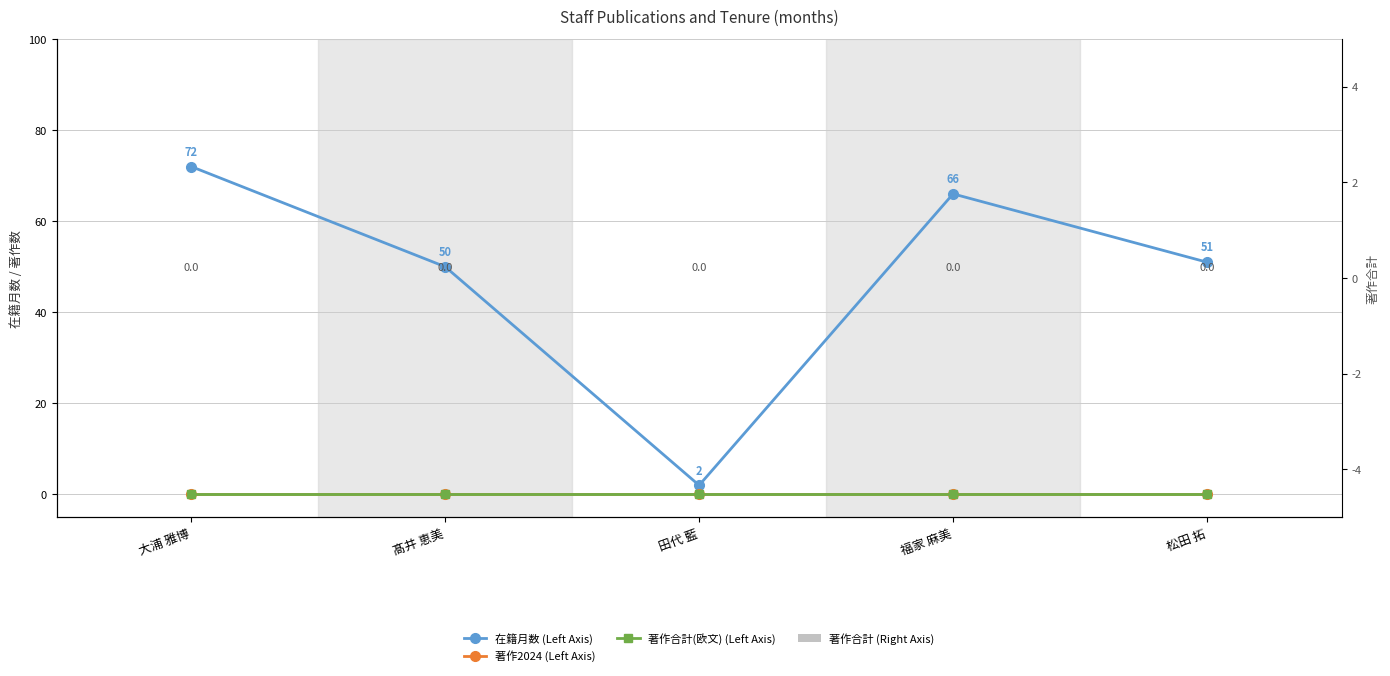

The value of 著作2024 (Left Axis) at 大浦 雅博 is 0. True or false?

True